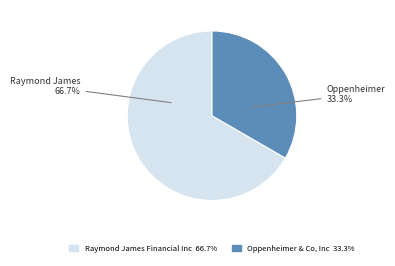

Rank the categories by value from lowest to highest.

Oppenheimer & Co, Inc, Raymond James Financial Inc